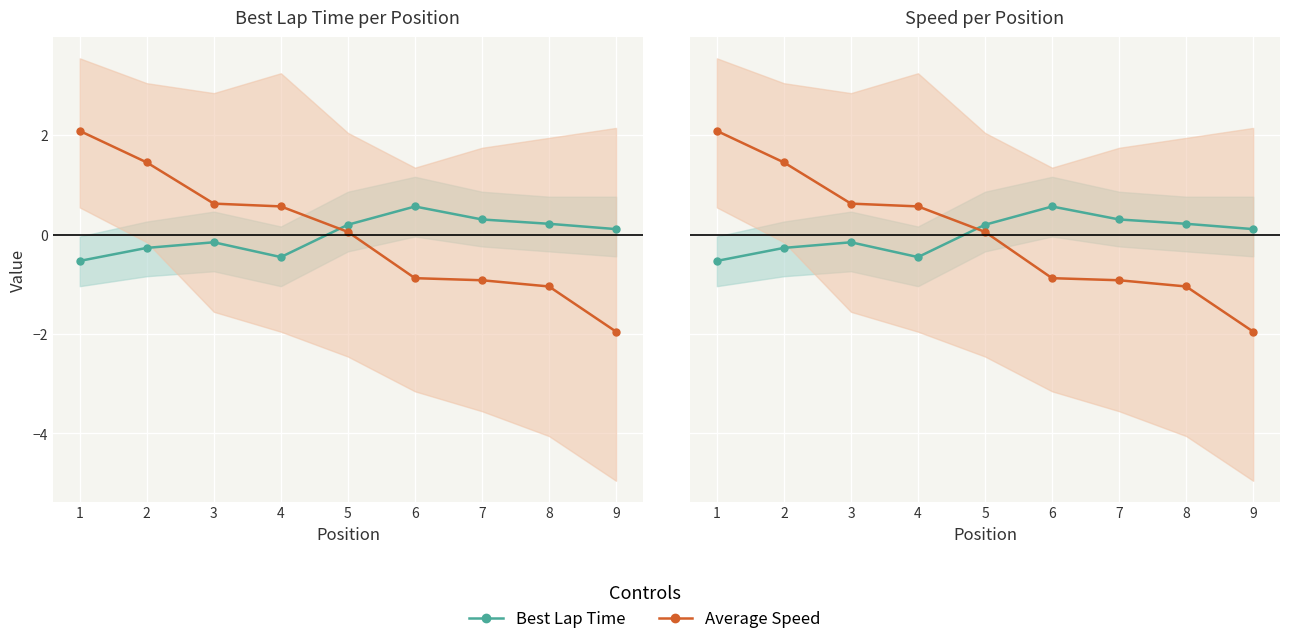

At which category is the sum across all series the highest?

1